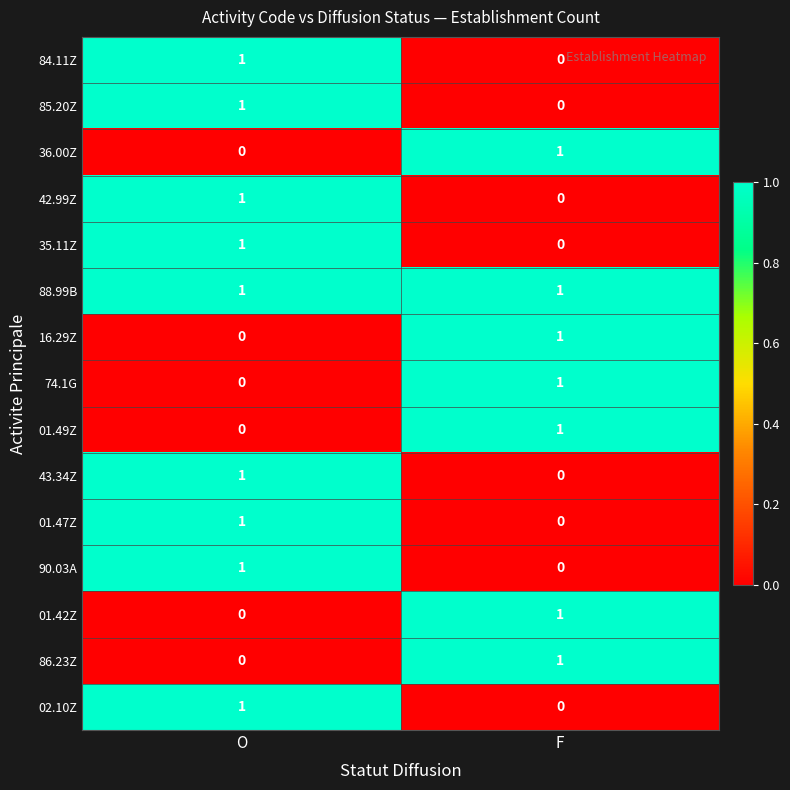

How many series are shown in this chart?

15